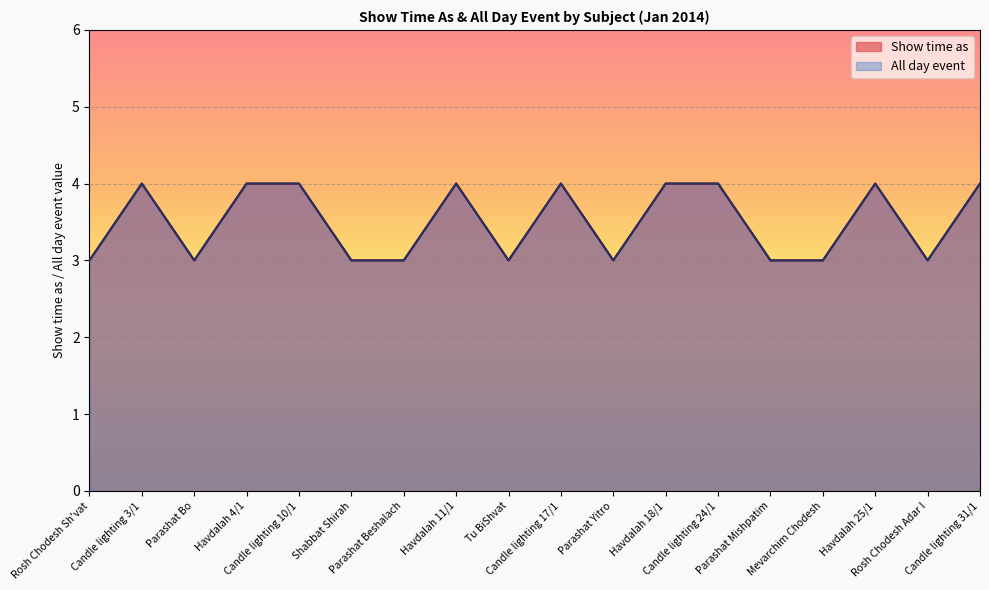

Where is the first local maximum for All day event?

Candle lighting 3/1